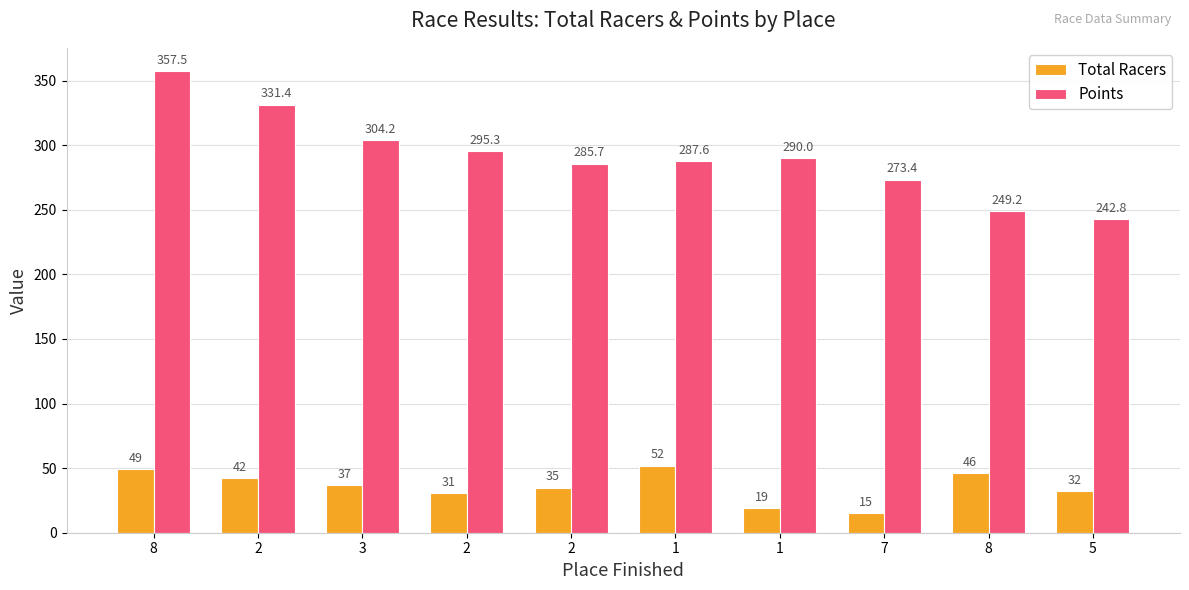

How many series are shown in this chart?

2